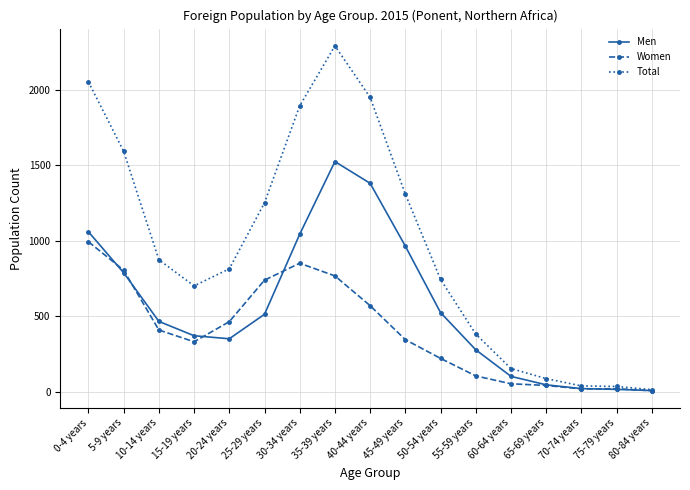

Which series has the widest spread of values?

Total